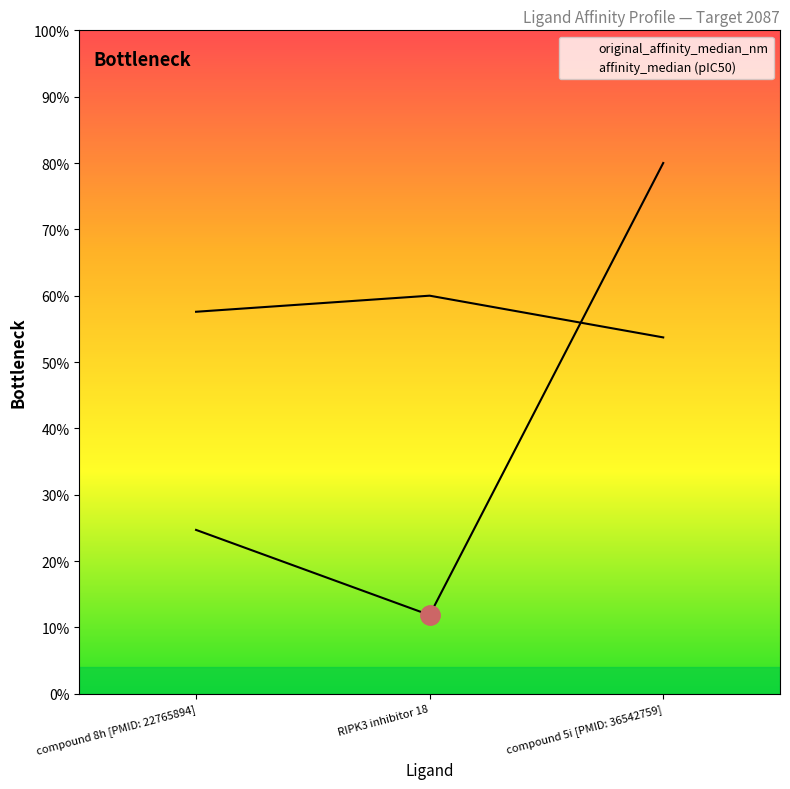

What is the difference between the maximum and second lowest values?

55.3